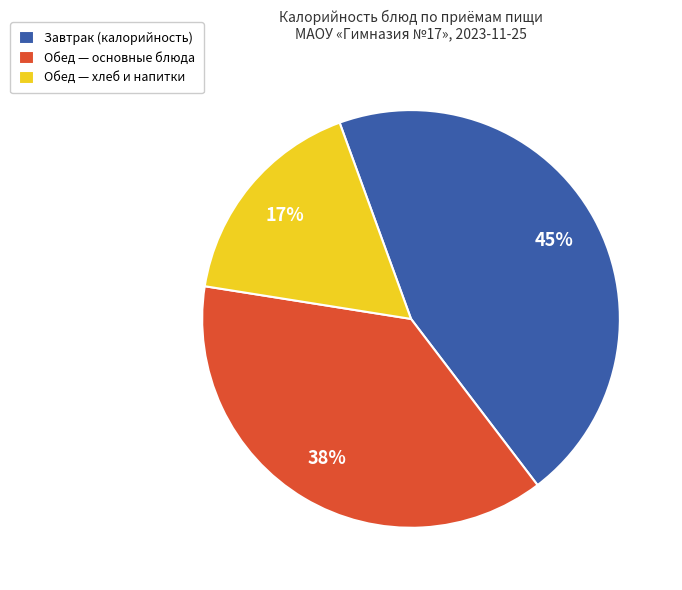

Combined, do Завтрак (калорийность) and Обед — основные блюда account for over 50%?

Yes